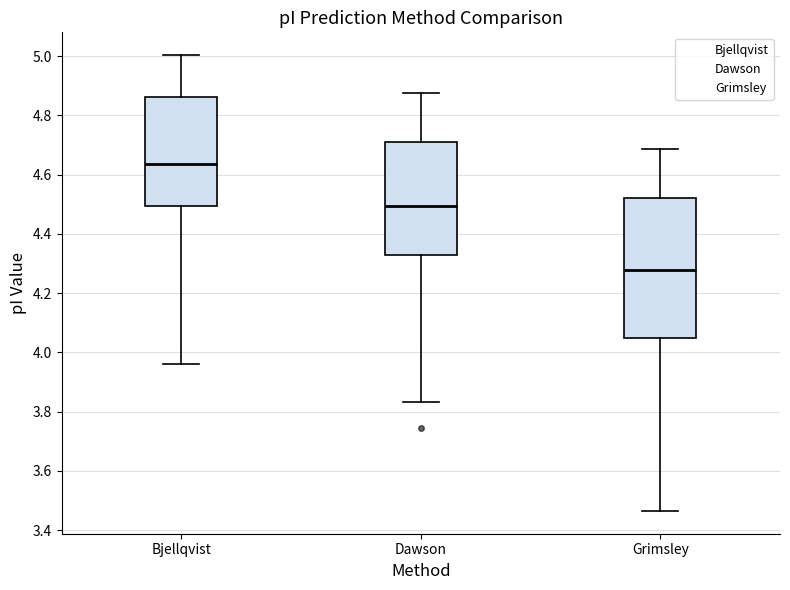

Comparing the boxes themselves (not the whiskers), which one is the tallest?

Grimsley